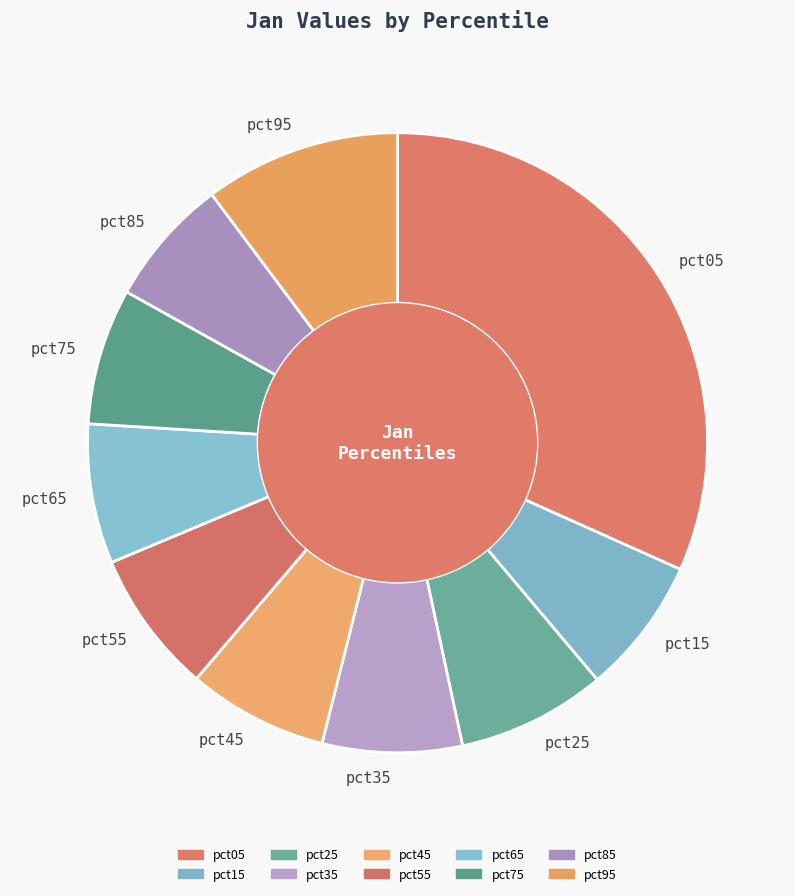

What is the largest slice in the pie chart?

pct05